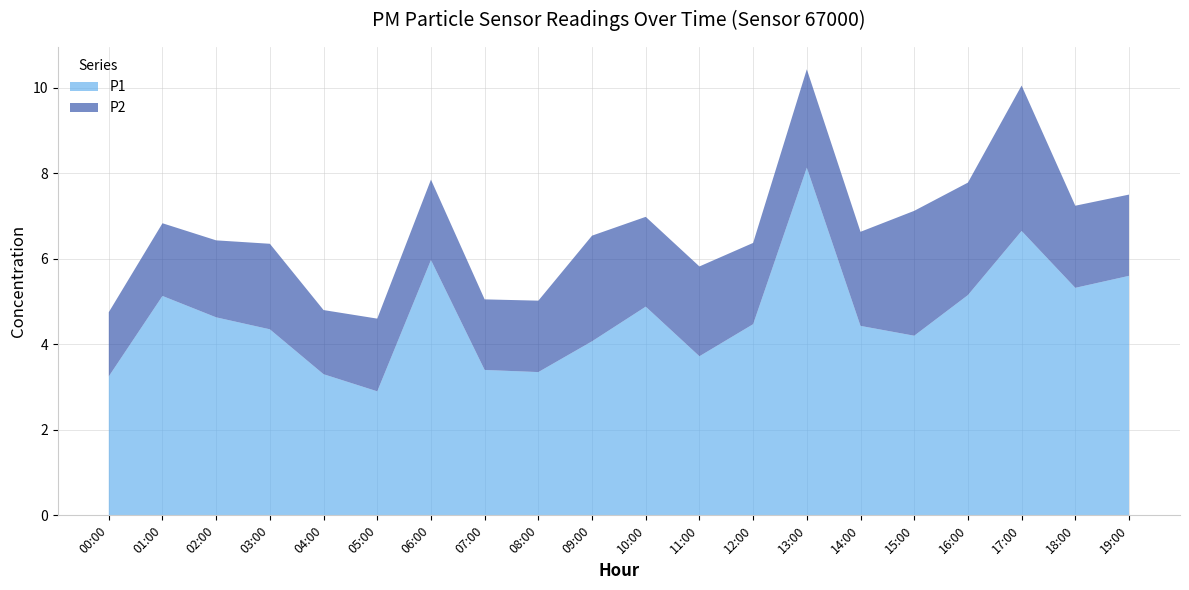

Reading left to right, extract all data points from this chart.

P1: 3.2	5.1	4.6	4.3	3.3	2.9	6.0	3.4	3.4	4.1	4.9	3.7	4.5	8.1	4.4	4.2	5.2	6.7	5.3	5.6
P2: 1.5	1.7	1.8	2.0	1.5	1.7	1.9	1.6	1.7	2.5	2.1	2.1	1.9	2.3	2.2	2.9	2.6	3.4	1.9	1.9